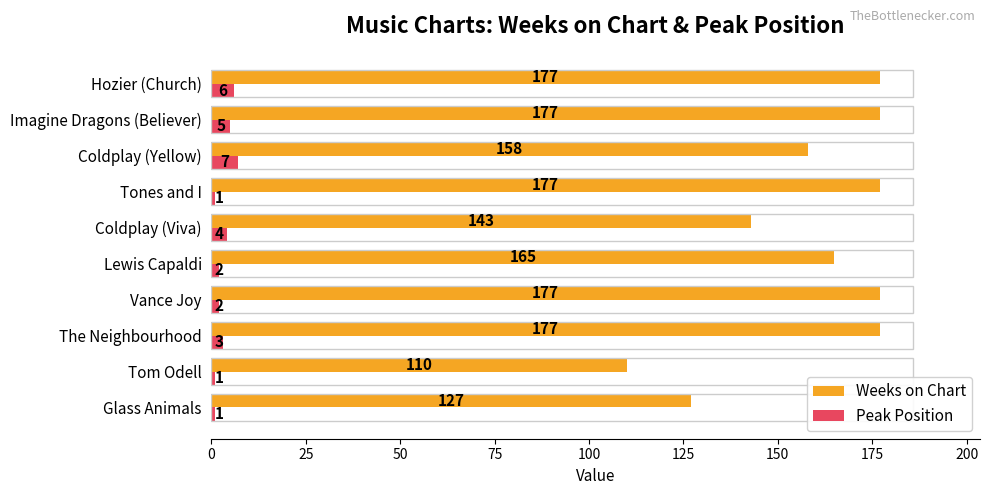

List the series in order of their overall mean, highest first.

Weeks on Chart, Peak Position